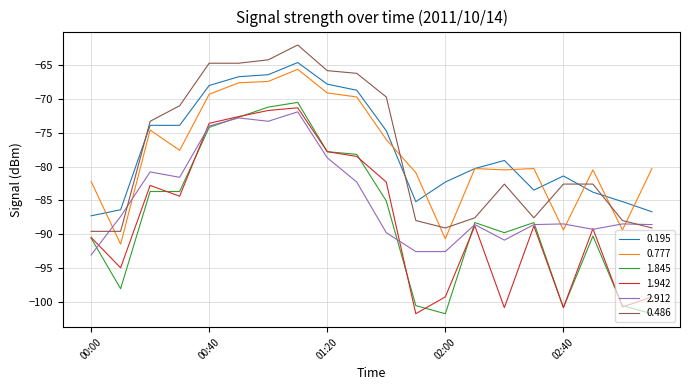

What is the maximum value shown in the chart?

-62.0